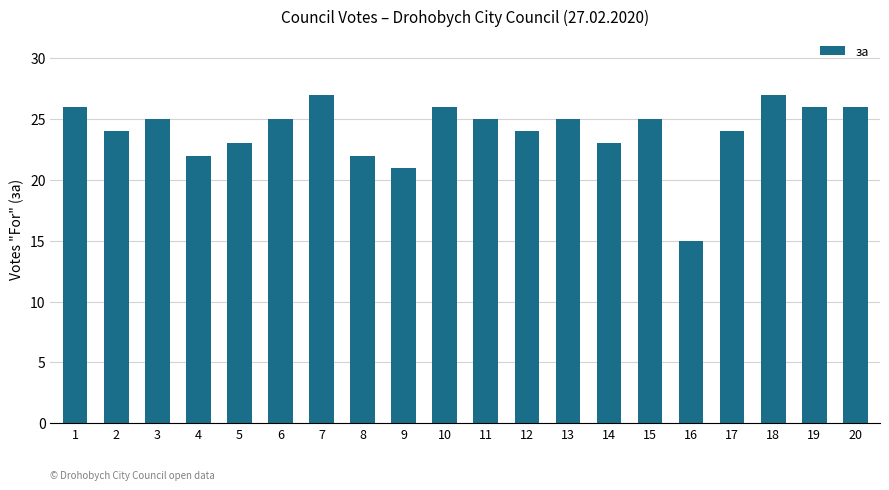

Between 9 and 1, which is larger?

1